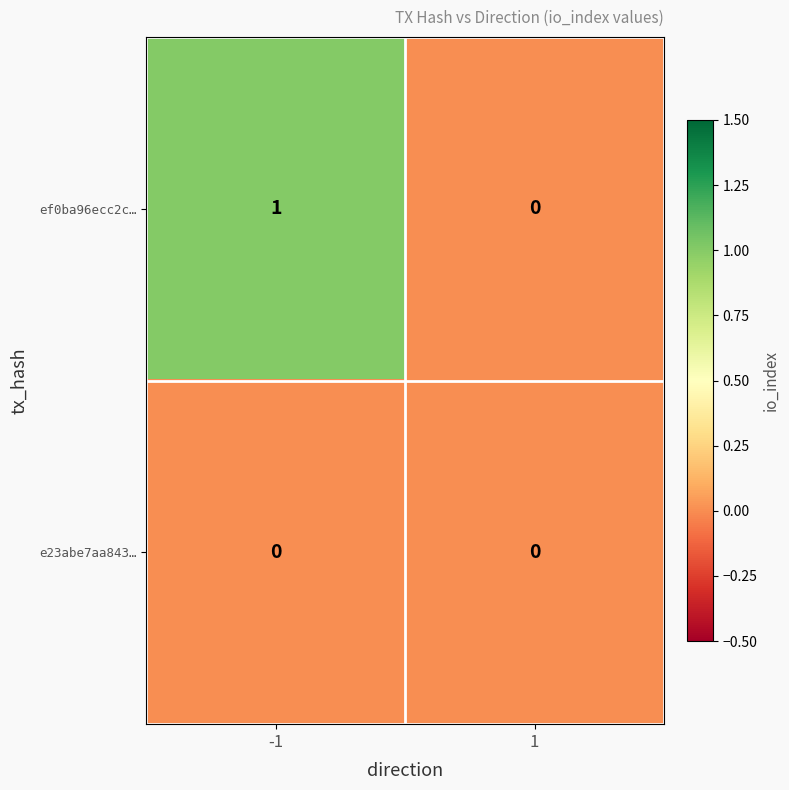

Reading left to right, list all the values displayed in this chart.

ef0ba96ecc2c…: 1	0
e23abe7aa843…: 0	0